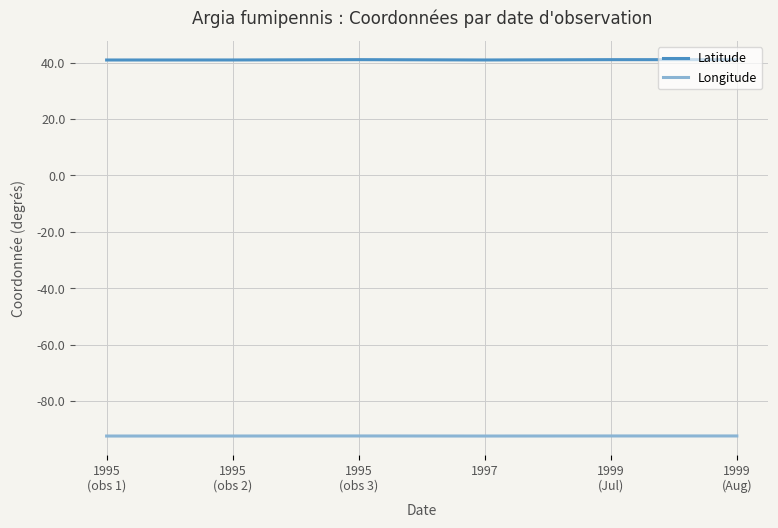

List the series in order of their overall mean, lowest first.

Longitude, Latitude